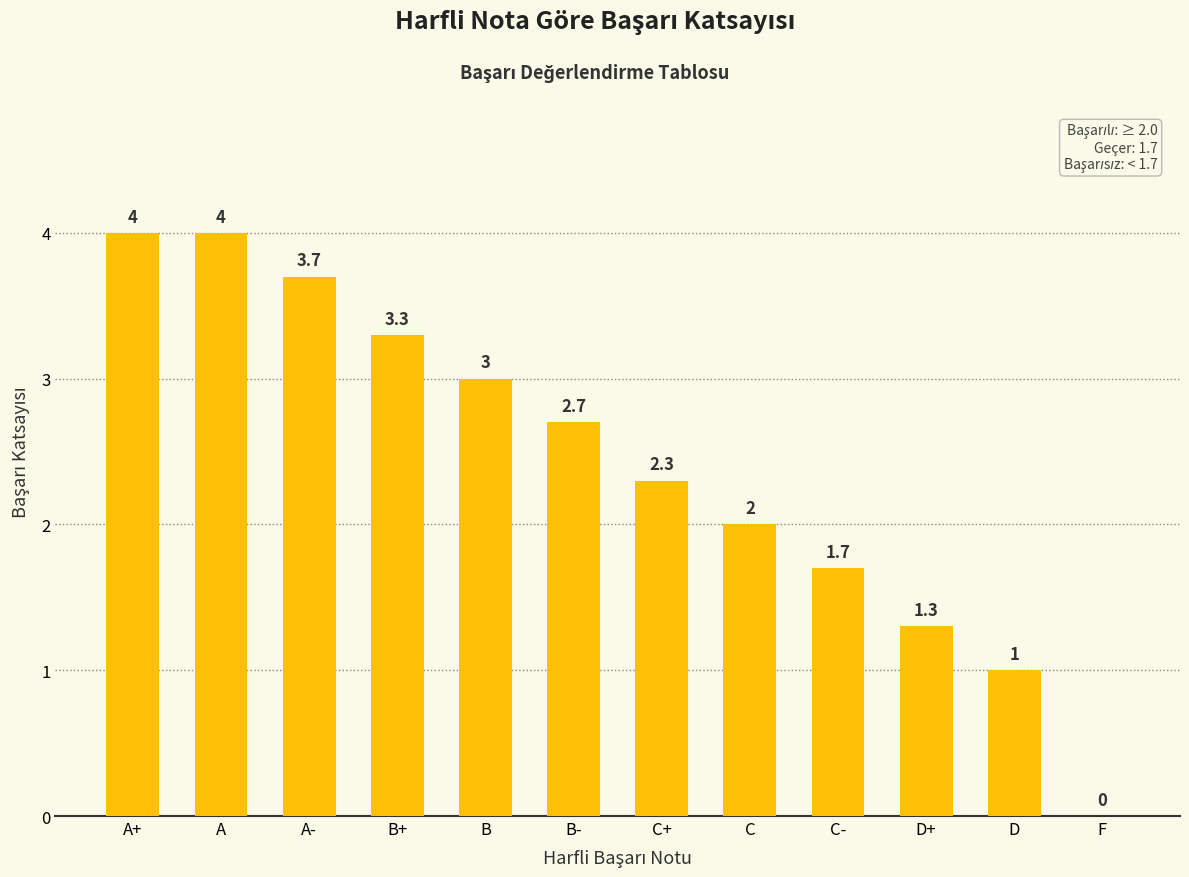

What is the greatest value displayed?

4.0